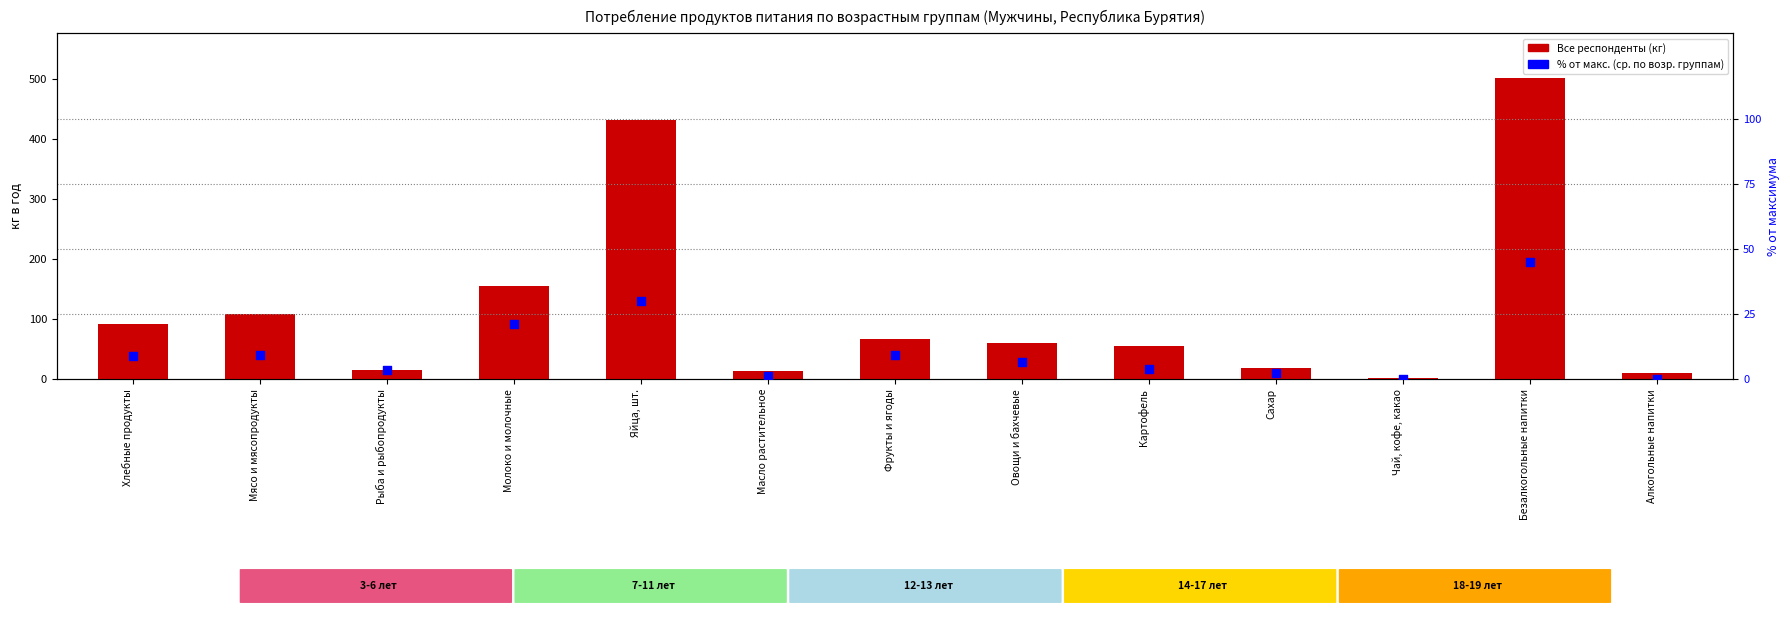

Which series reaches the maximum Y coordinate?

Все респонденты